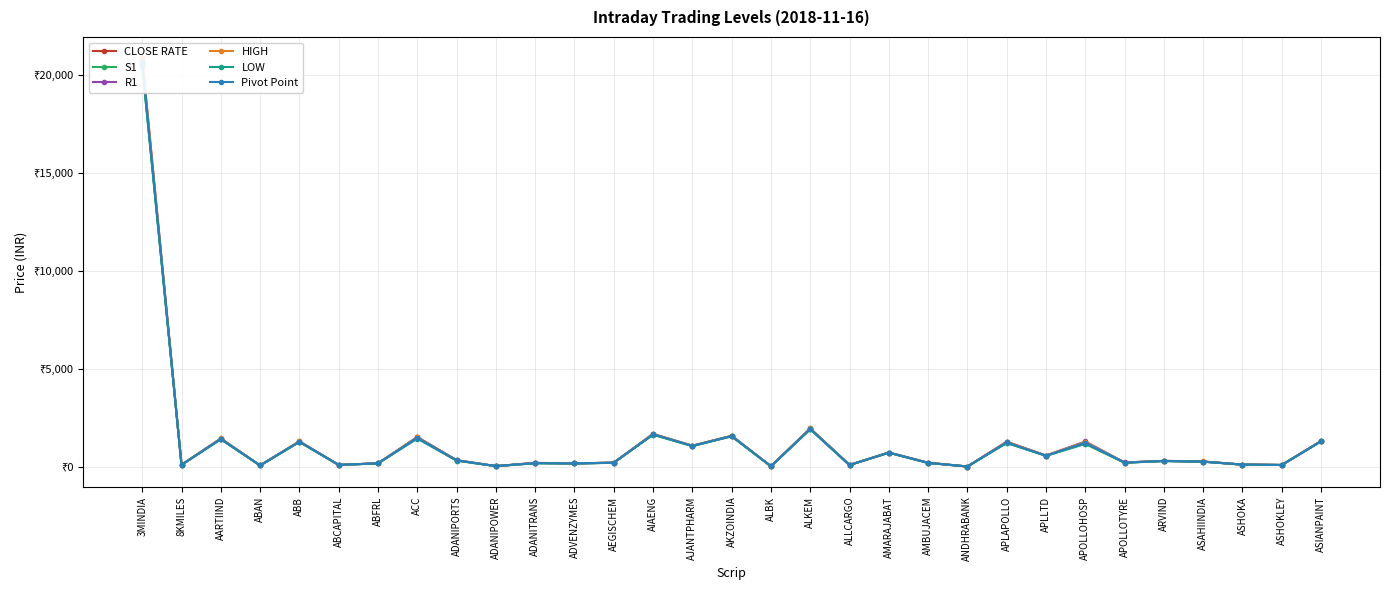

Between ADANIPORTS and AEGISCHEM, which is larger?

ADANIPORTS